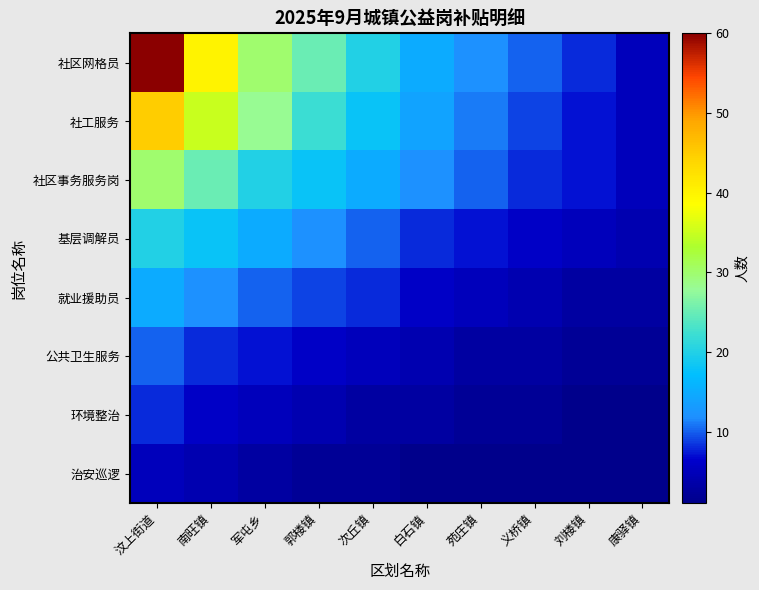

What is the minimum value shown in the chart?

1